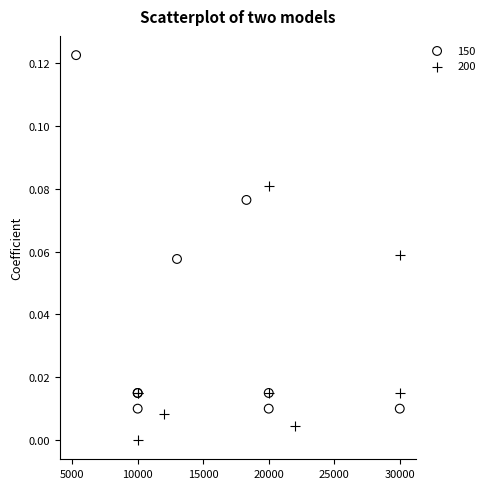

Which series contains the highest Y value?

150